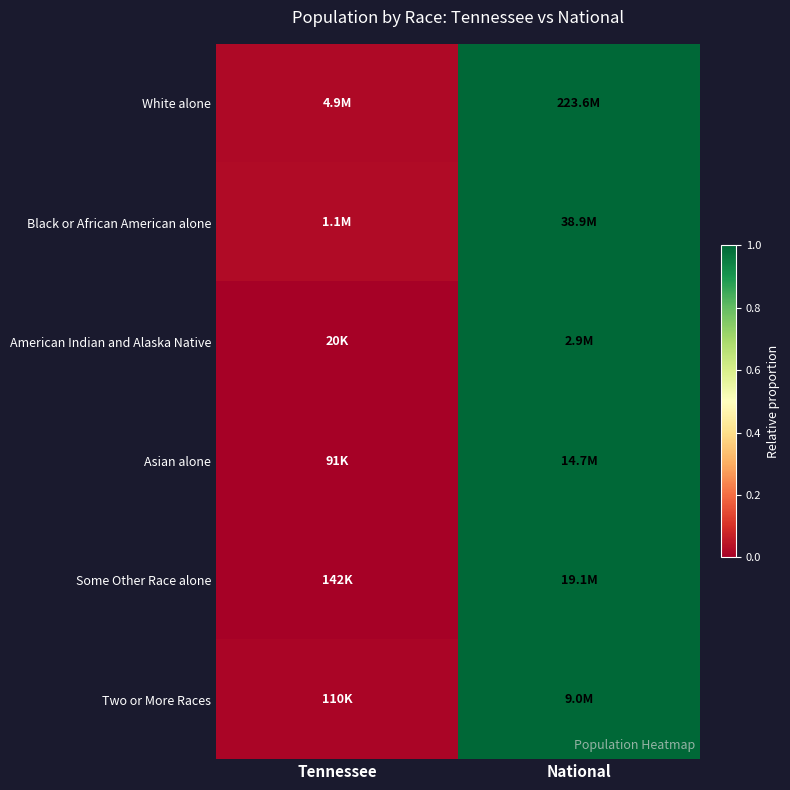

What is the total value across all series at National?

6.0